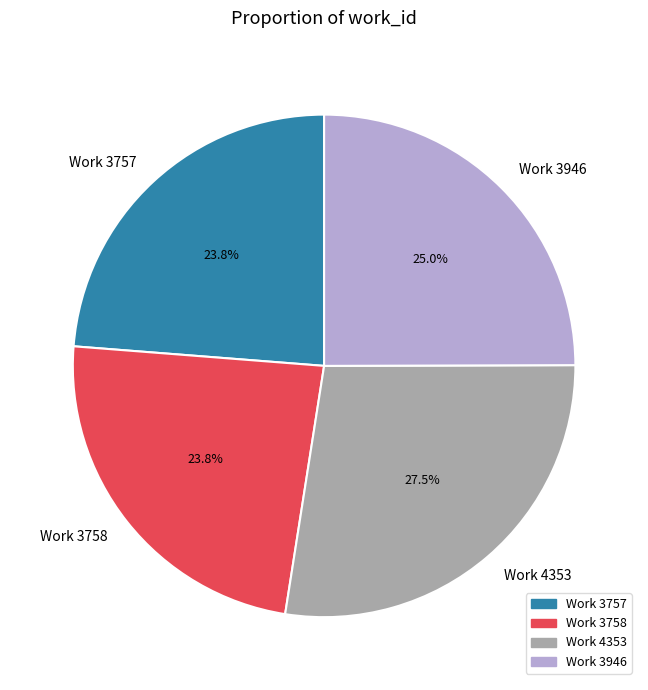

How many slices are in this pie chart?

4